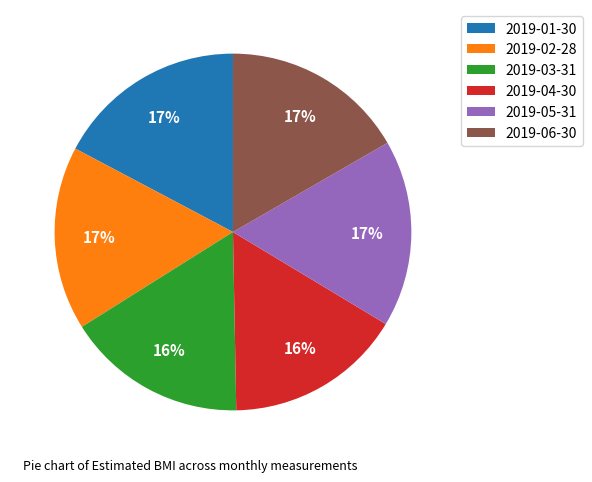

To the nearest percent, what percentage of the pie is 2019-03-31?

16%